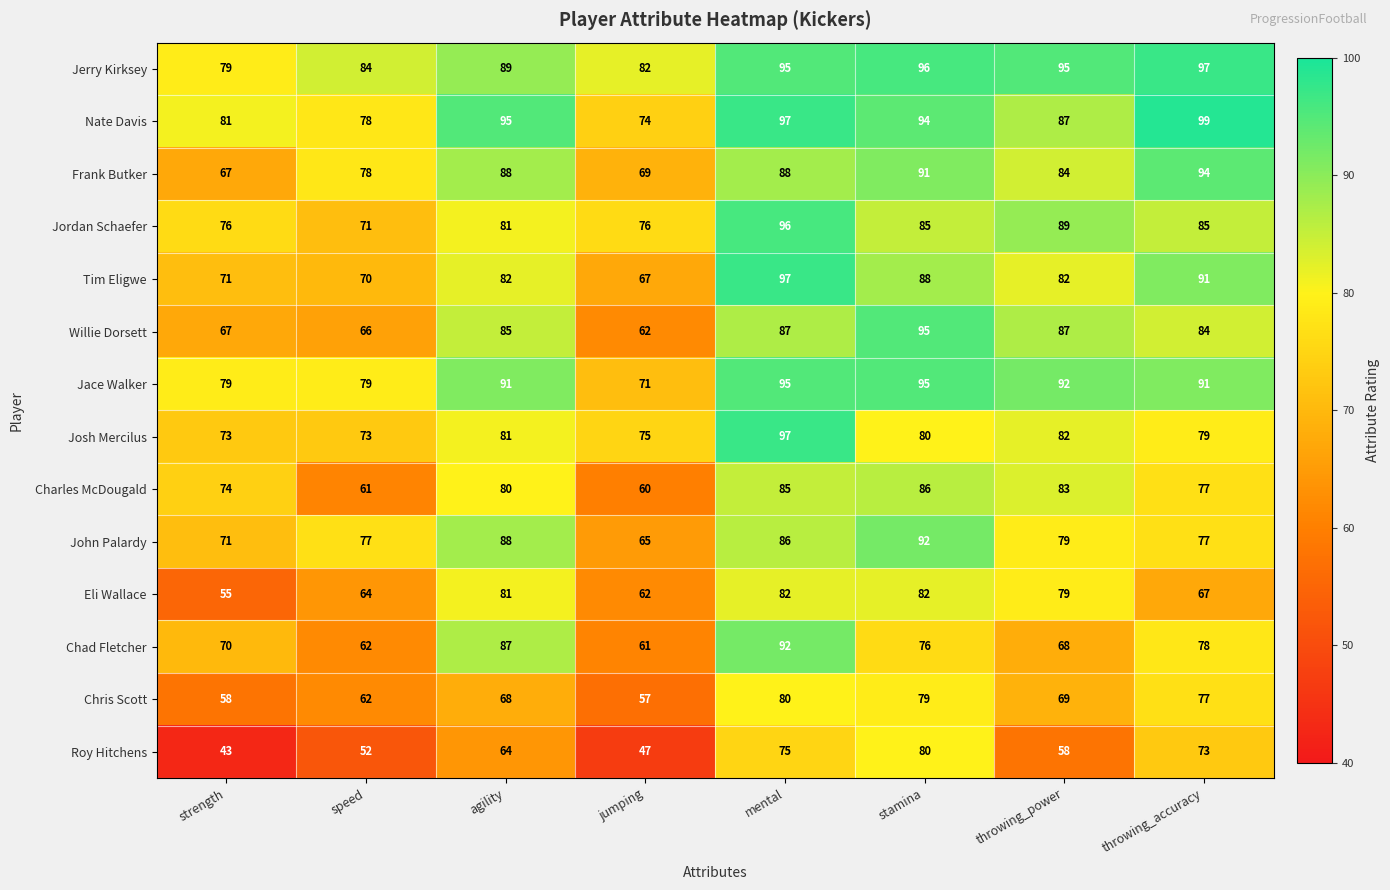

What is the difference between the maximum and minimum values in the Chad Fletcher series?

31